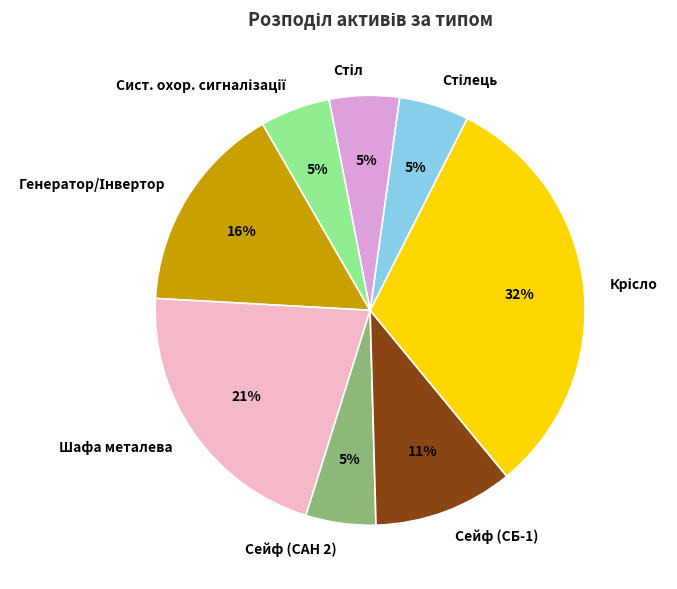

To the nearest percent, what is the average slice percentage?

12%